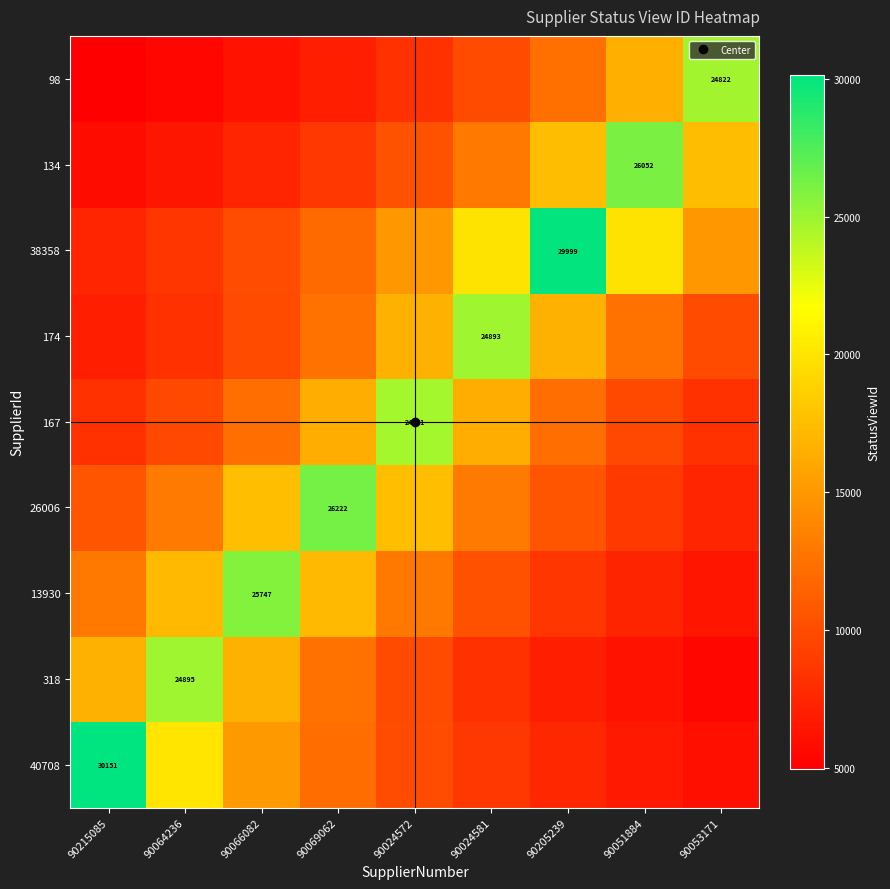

What is the minimum value for 98?

4964.4